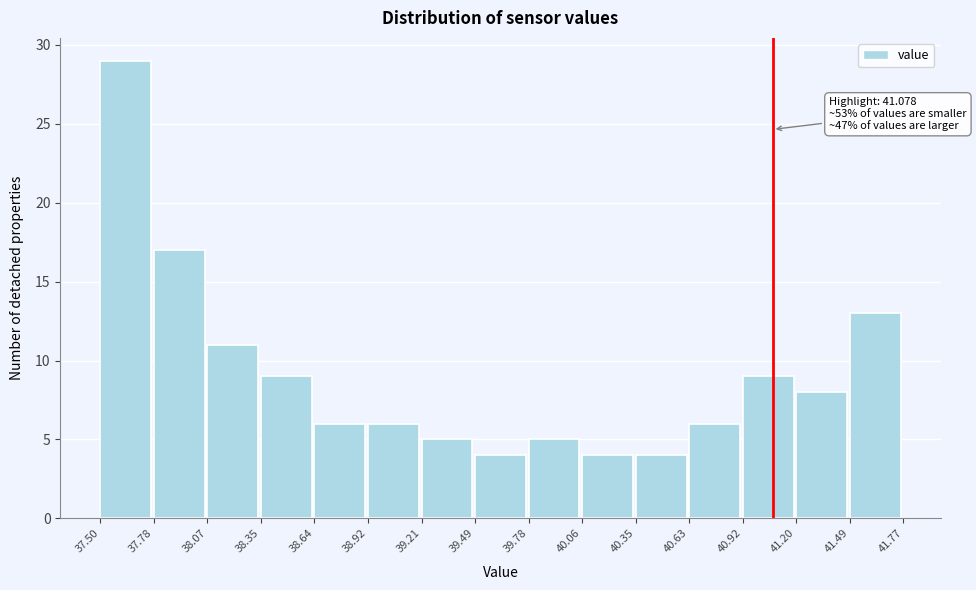

Which range on the x-axis has the tallest bar?

37.50 to 37.78